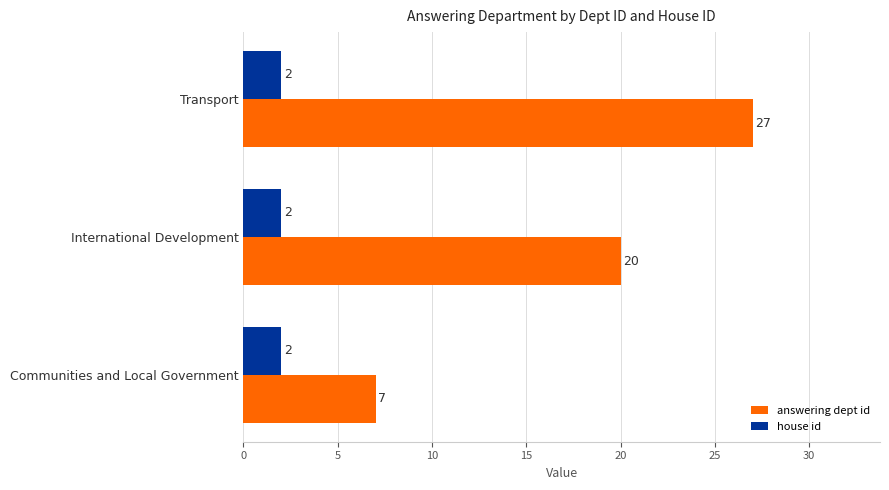

At how many categories does at least one series exceed 2?

3